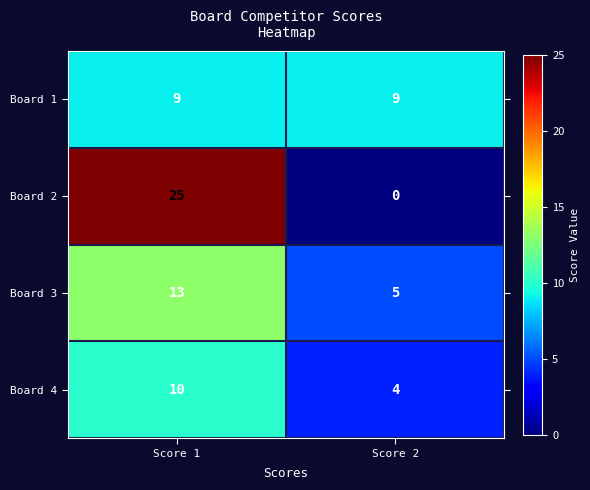

Which category has the highest value in the Board 2 series?

Score 1